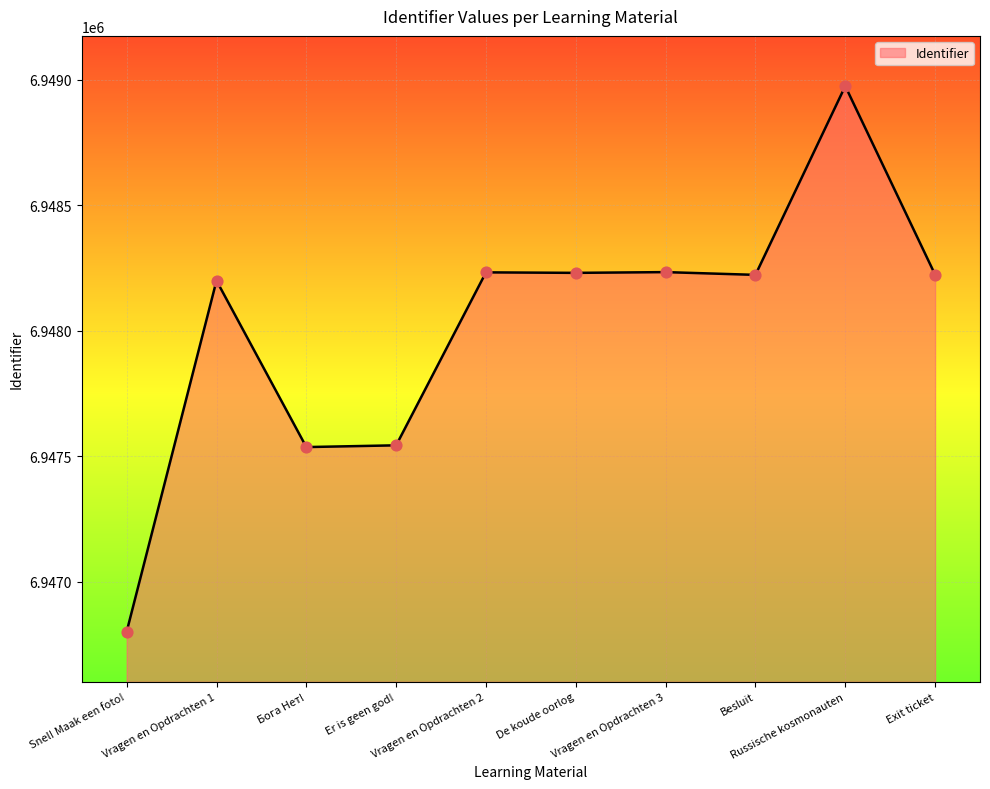

Between Vragen en Opdrachten 1 and Russische kosmonauten, which is larger?

Russische kosmonauten